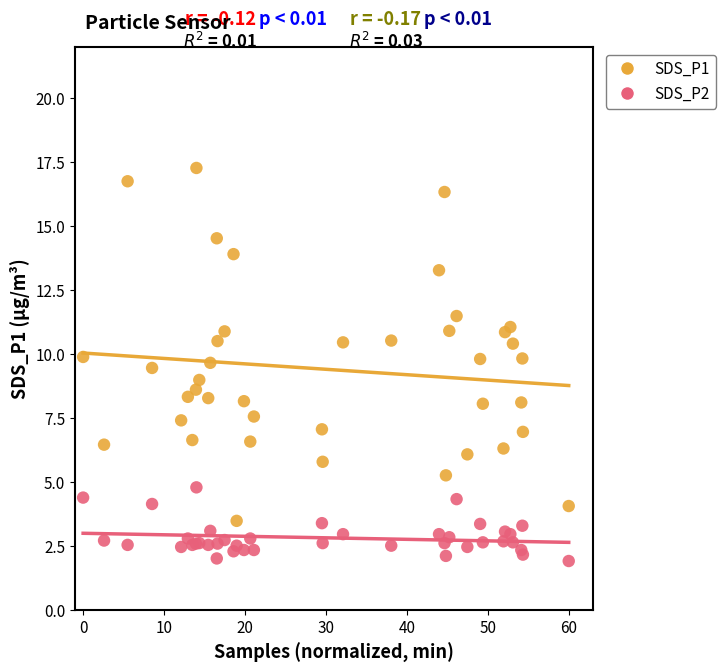

What is the X range (max minus min) for the scatter plot?

60.0